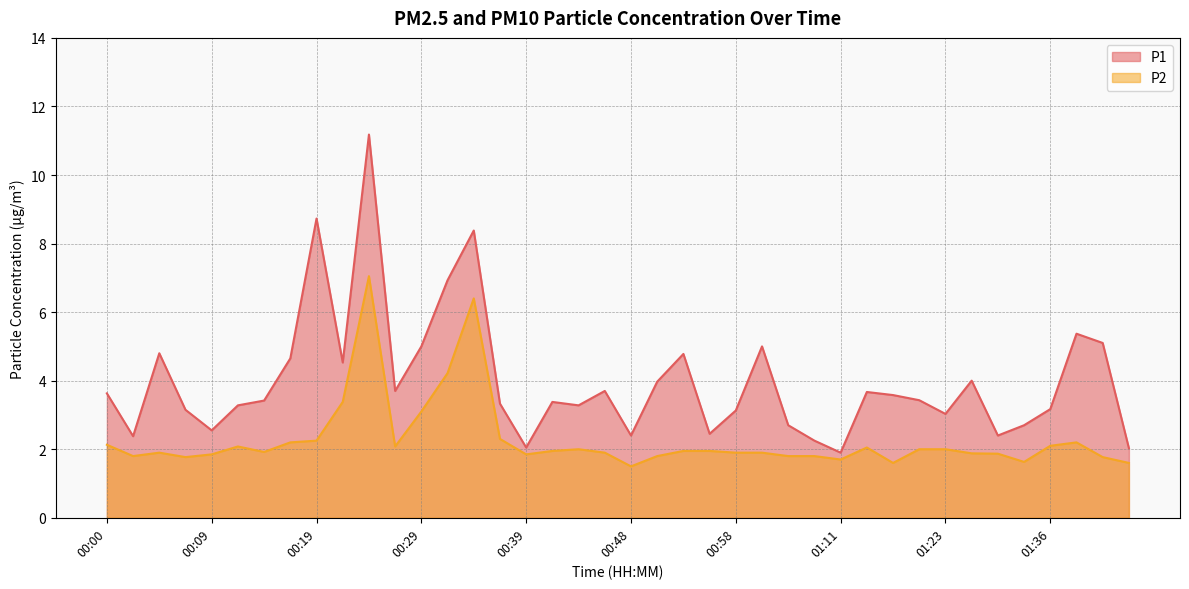

True or false: P2 and P1 intersect in this chart.

False